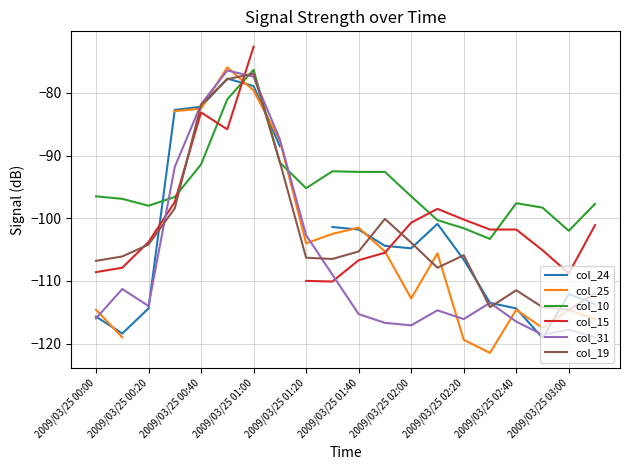

What value does the col_31 series have at 2009/03/25 01:00?

-77.4